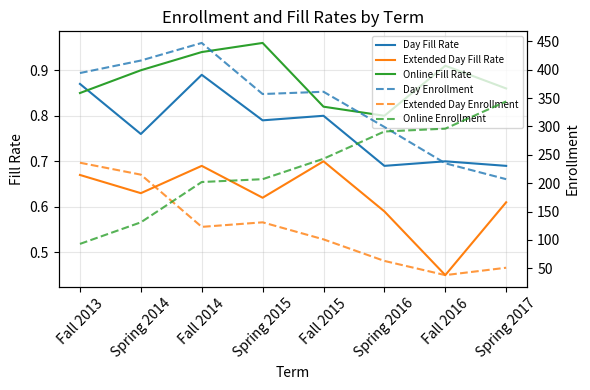

Is this an area chart (filled region under the line)?

No